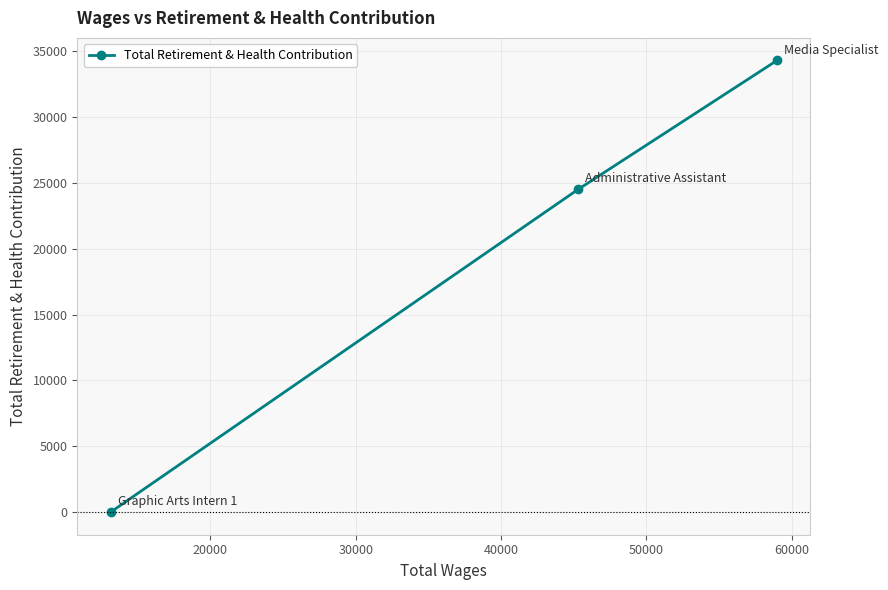

What is the greatest value displayed?

34284